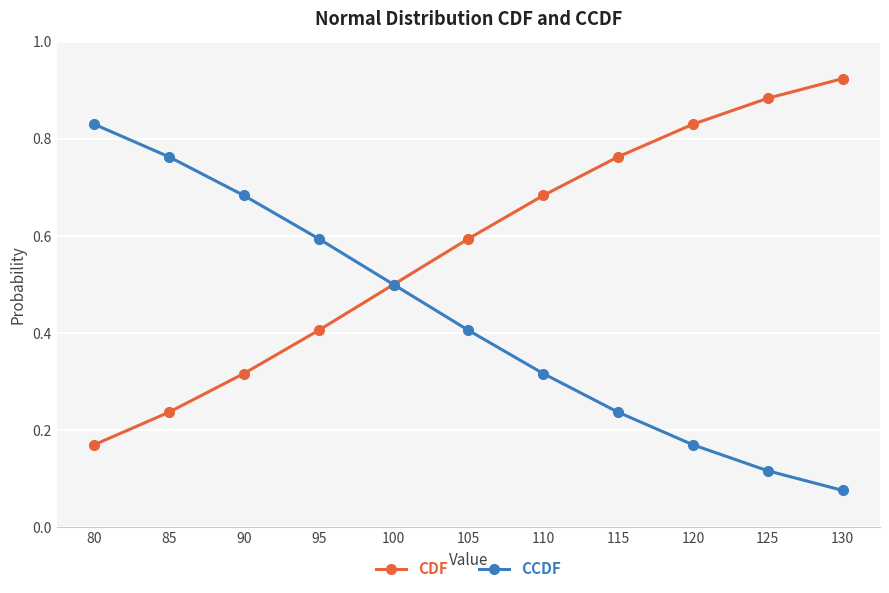

The value of CDF at 115 is 1.4. True or false?

False